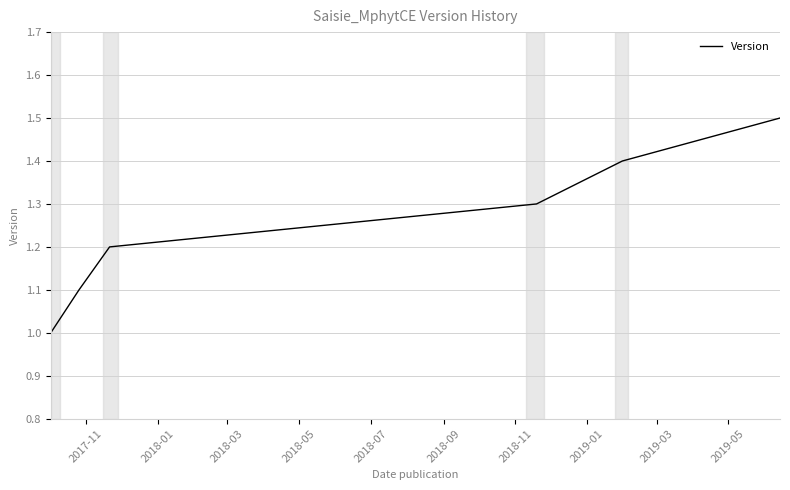

True or false: the data has more than 1 interior local peaks.

False